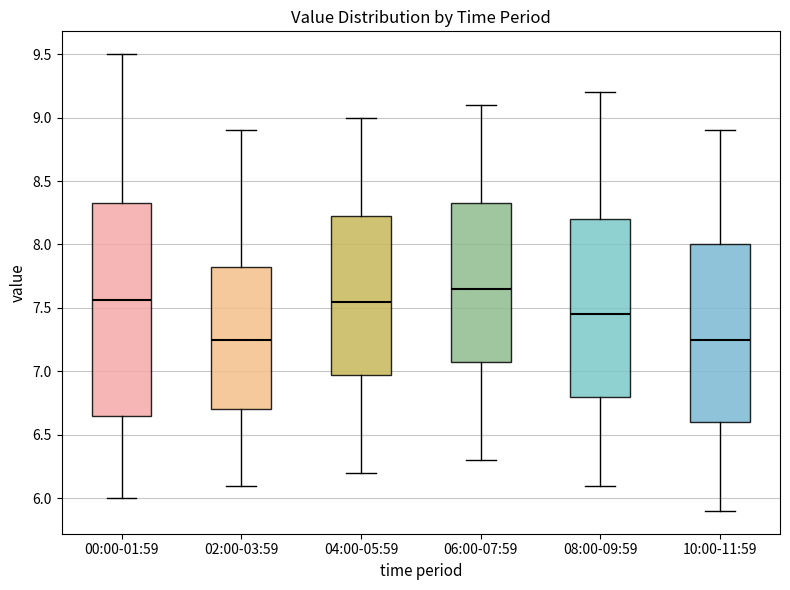

Where does the lower whisker of the box for 10:00-11:59 end on the y-axis? The values are not printed on the chart, so give them approximately, as read against the axis.

5.90